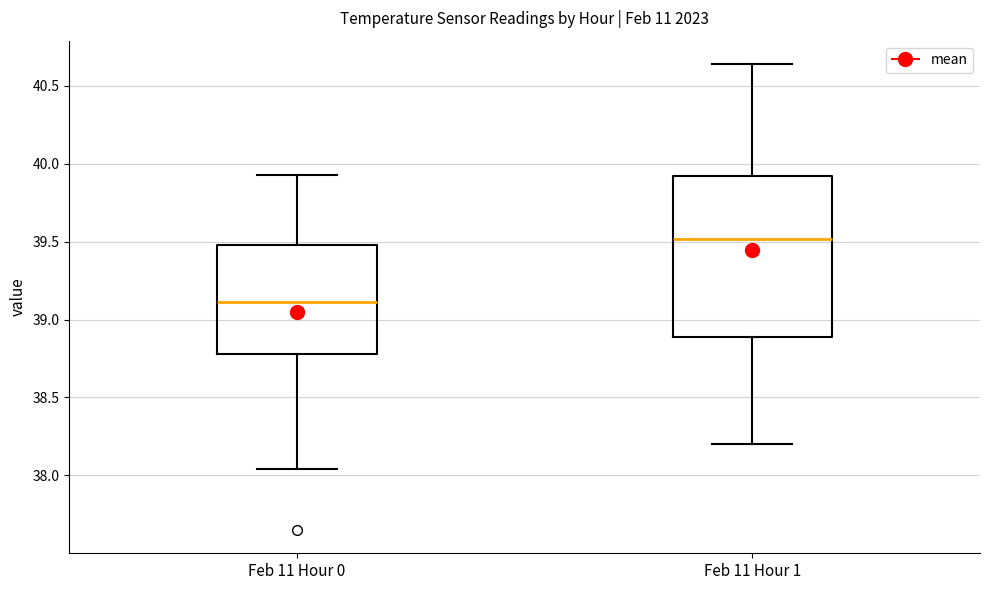

Reading left to right, transcribe this box plot: for each box, give where its median line is, the range the box spans, and where its two whiskers end, as read against the y-axis. The values are not printed on the chart, so give them approximately, as read against the axis.

Feb 11 Hour 0: median 39.10, box 38.80 to 39.50, whiskers 38.05 to 39.95
Feb 11 Hour 1: median 39.50, box 38.90 to 39.90, whiskers 38.20 to 40.65